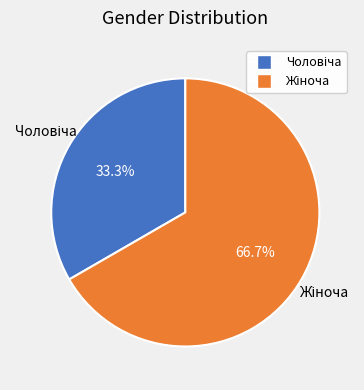

How many slices are in this pie chart?

2